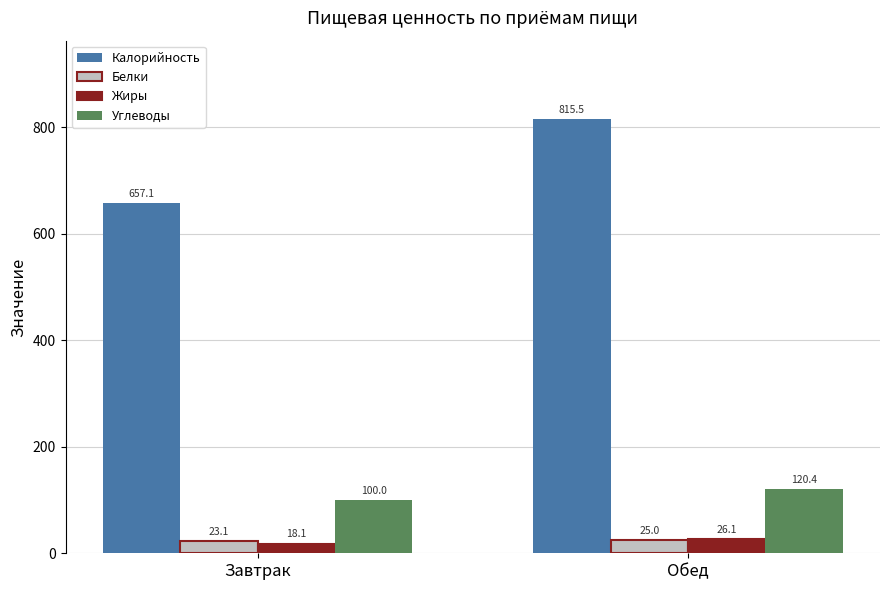

What value does the Калорийность series have at Завтрак?

657.1